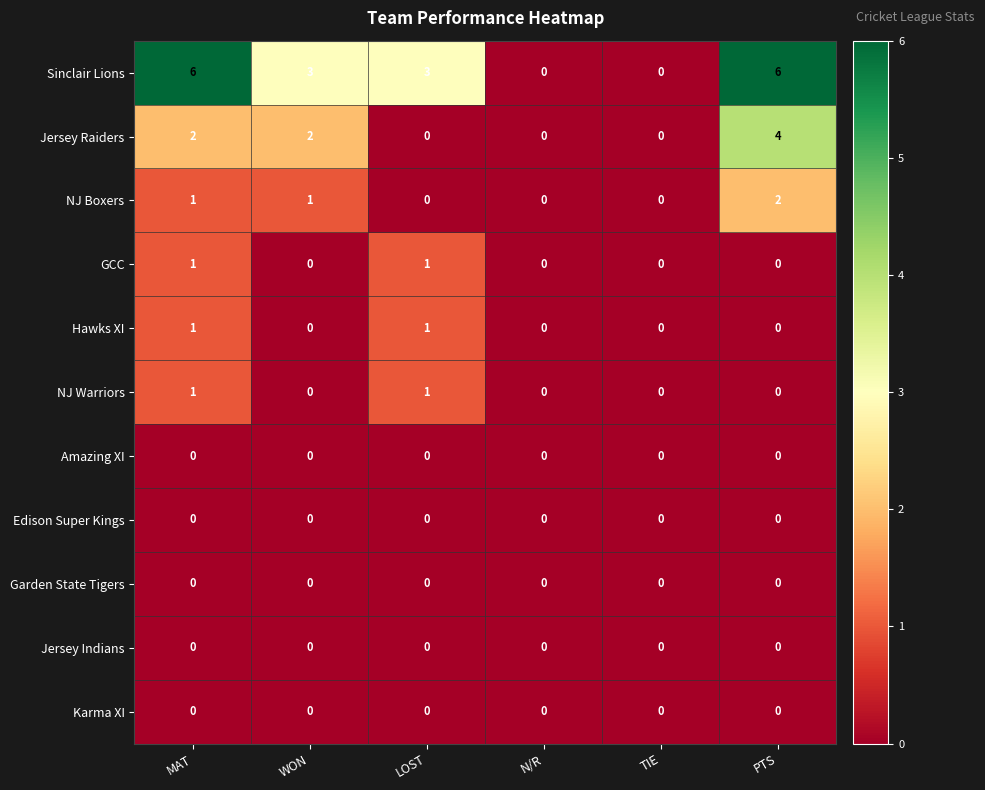

What is the maximum value shown in the chart?

6